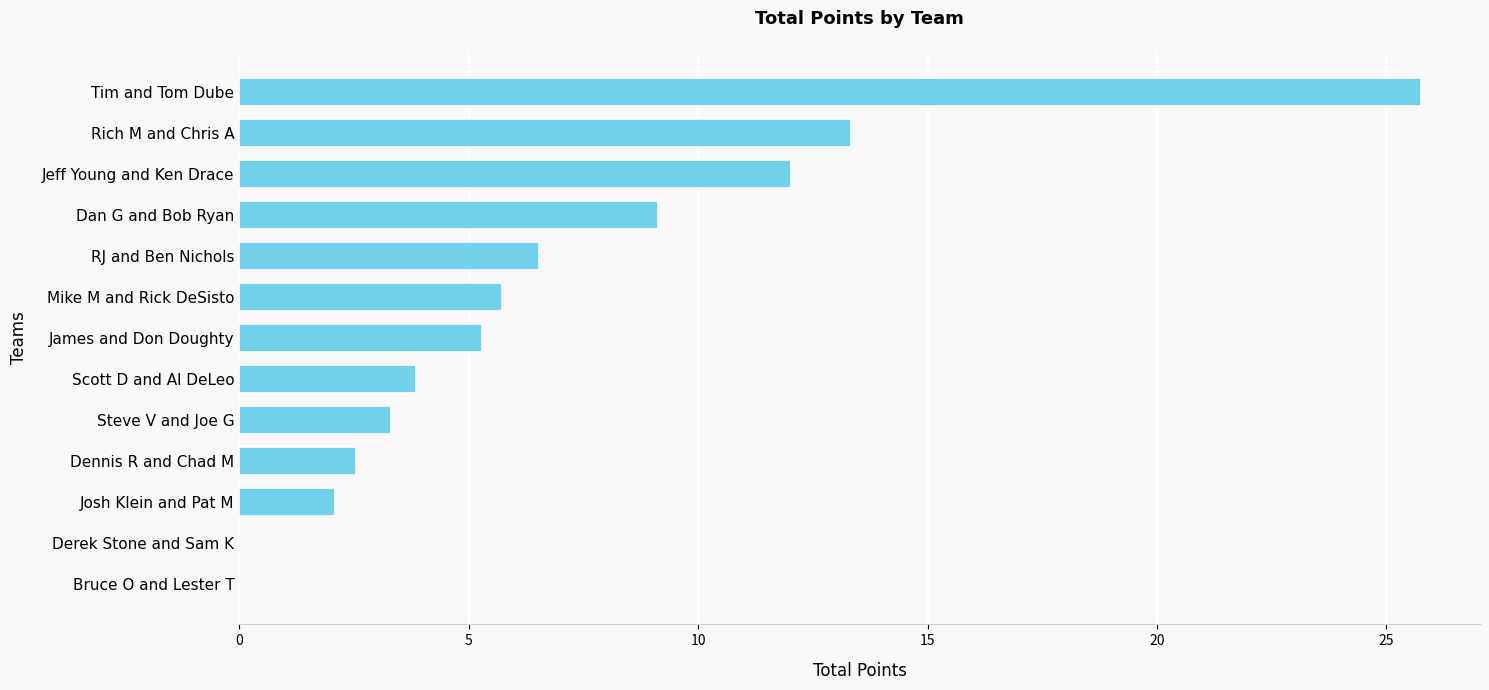

At which category does the chart reach its peak across all series?

Tim and Tom Dube